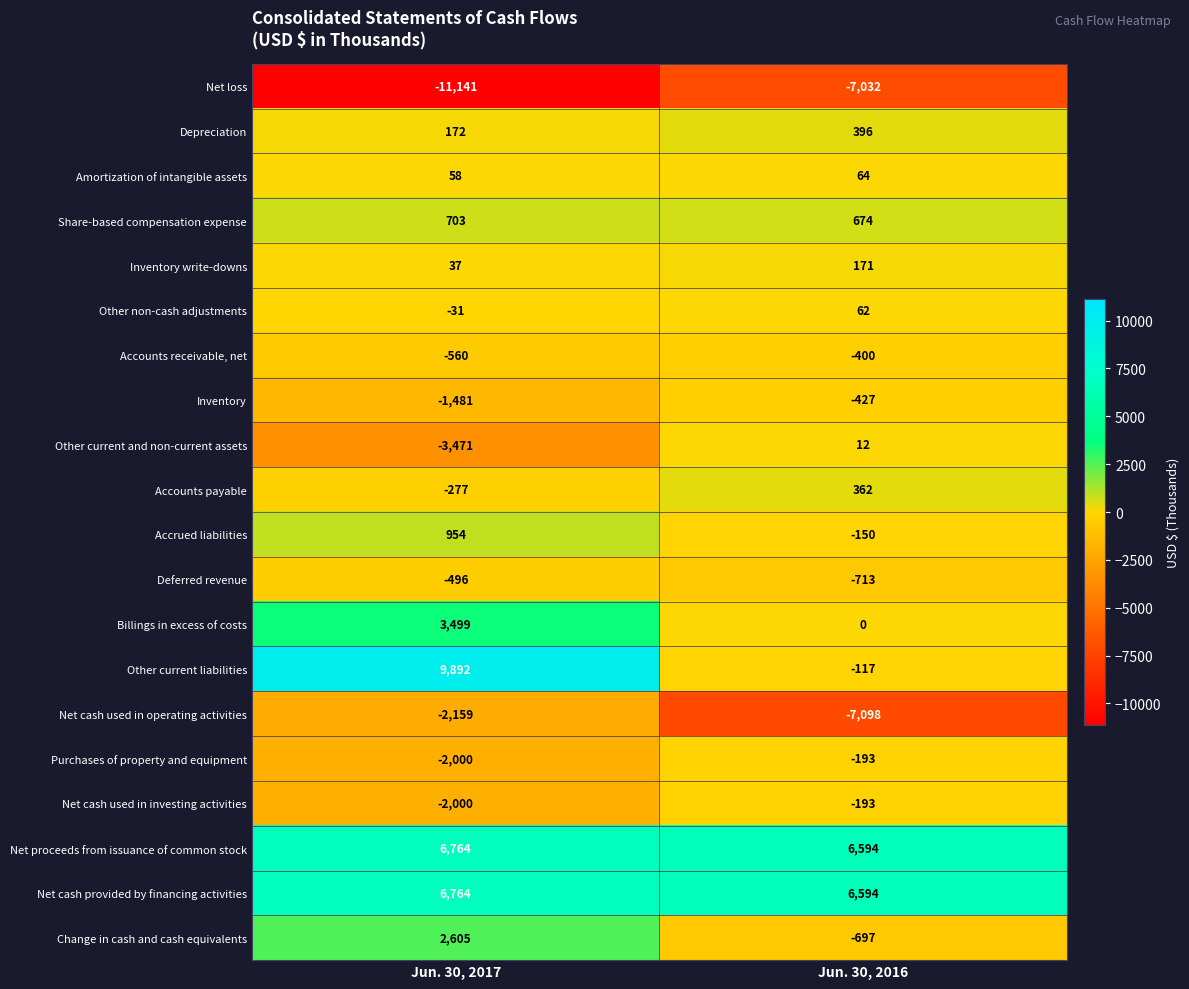

What is the smallest value displayed?

-11141